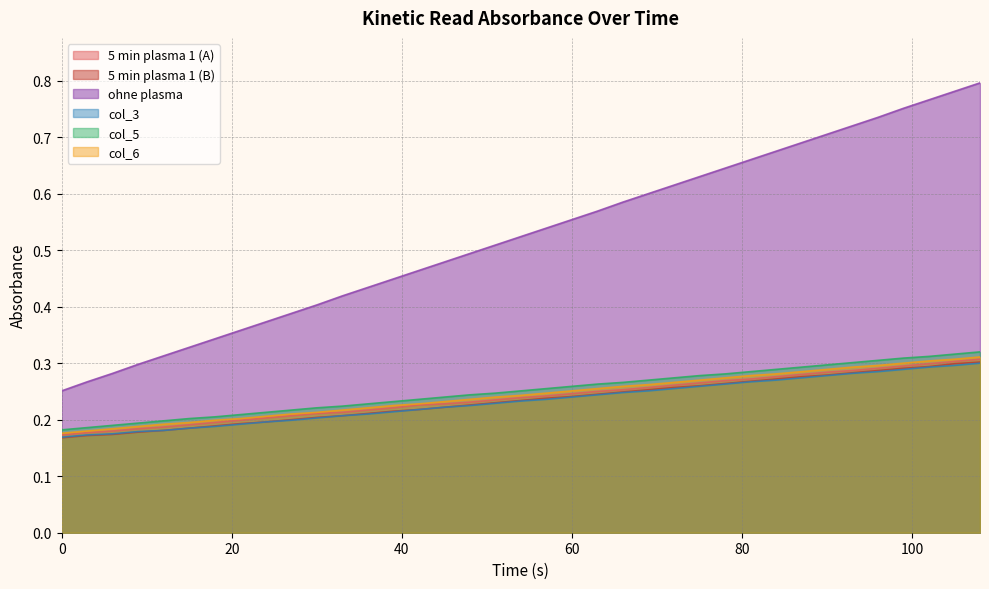

How many 5 min plasma 1 (A) values are between 0 and 1?

37